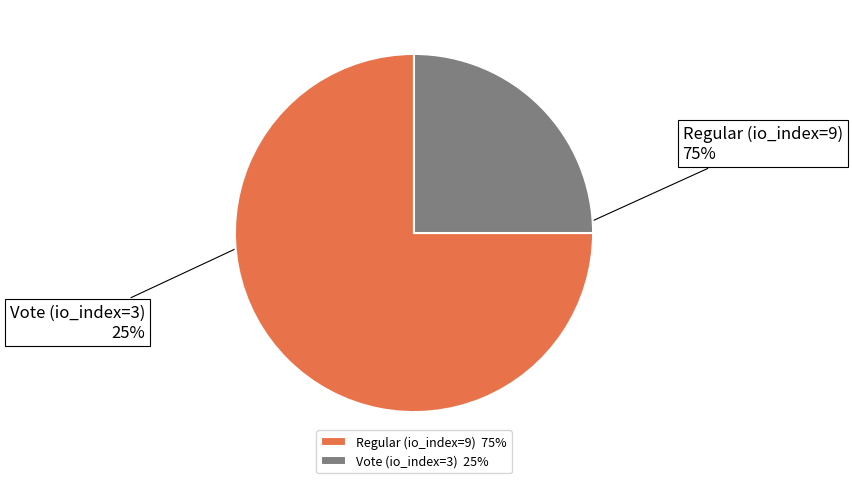

Combined, do Vote (io_index=3) and Regular (io_index=9) account for over 50%?

Yes